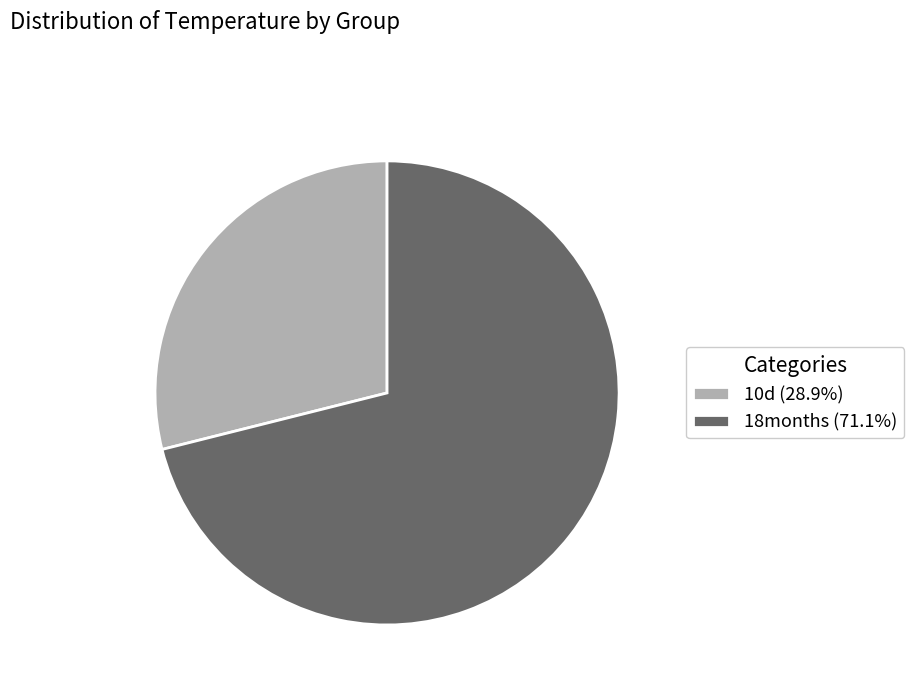

What is the ratio of the value at 10d (28.9%) to the value at 18months (71.1%)?

0.4